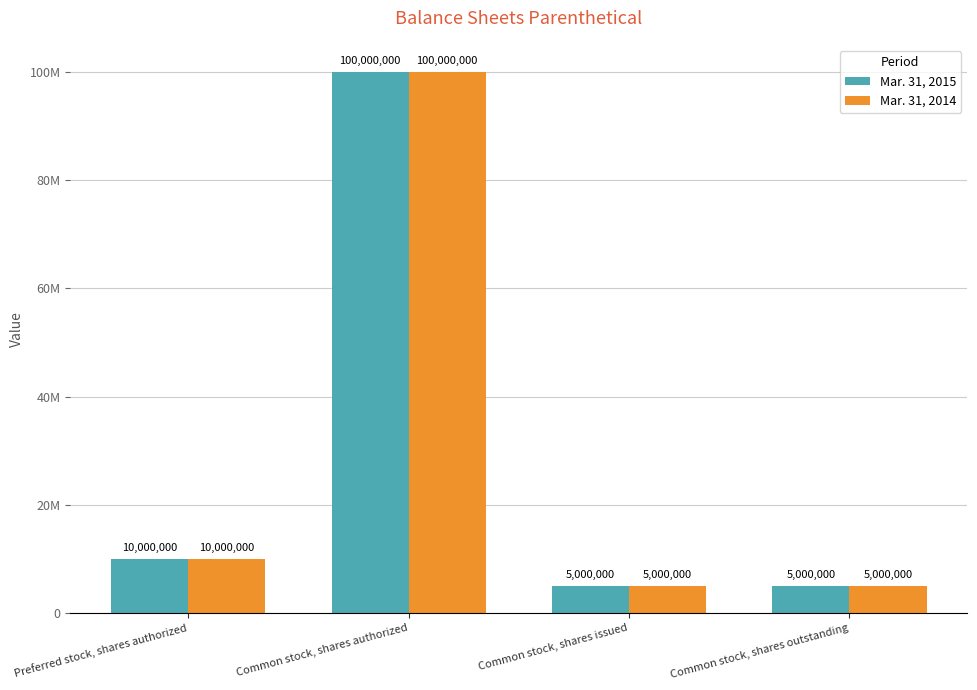

Are the bars horizontal?

No